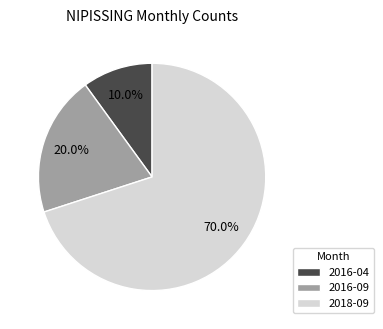

How many slices are in this pie chart?

3